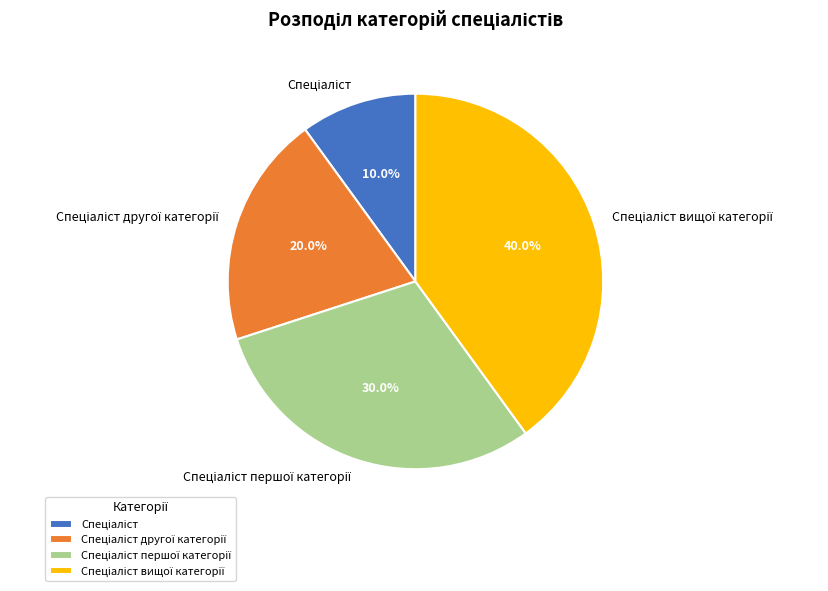

Does any single category account for the majority?

No